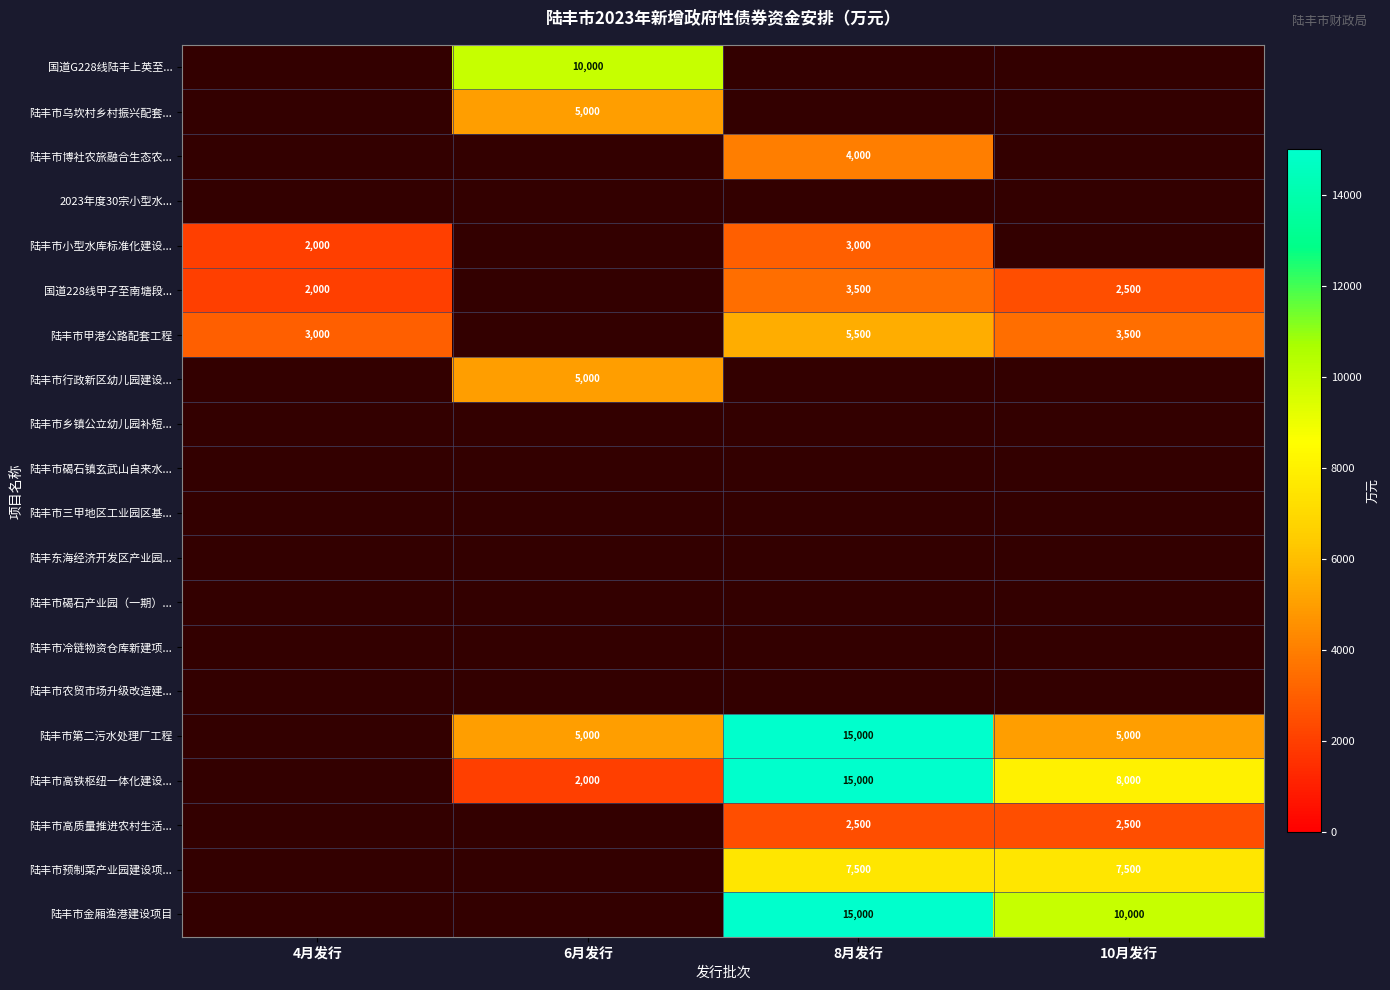

True or false: 陆丰市高铁枢纽一体化建设... has a value of 4188 at 10月发行.

False